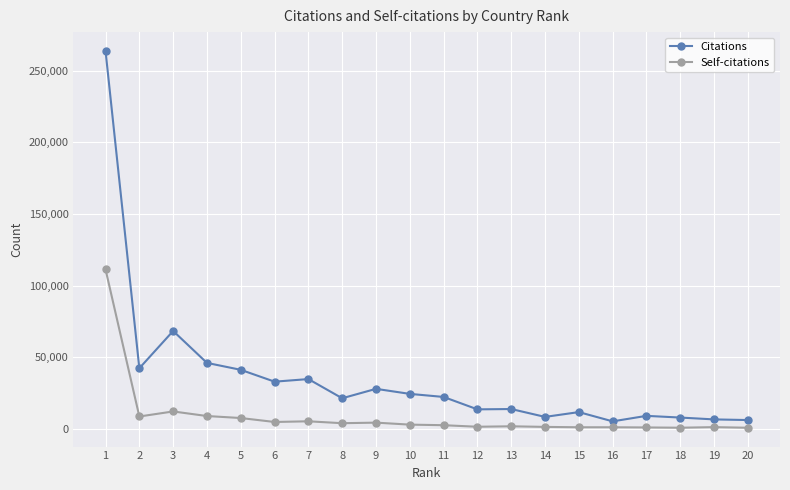

What is the average value of the Self-citations series?

9002